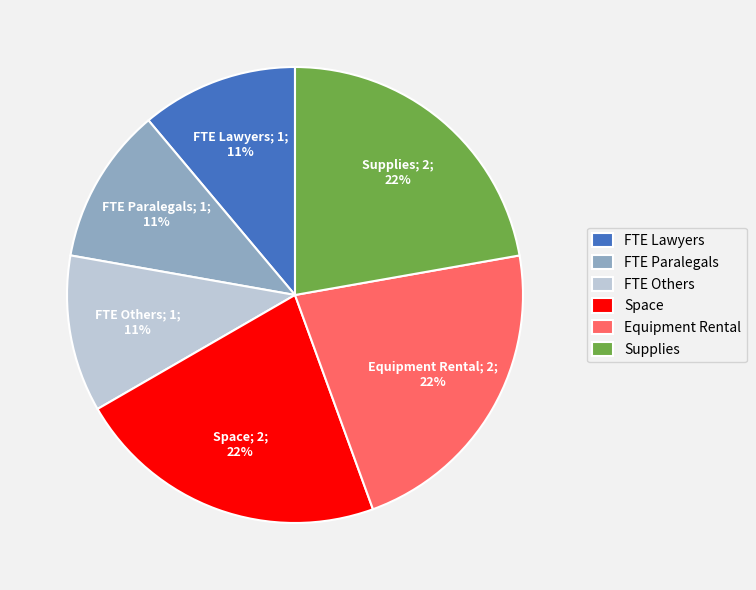

Combined, do Supplies and Space account for over 50%?

No